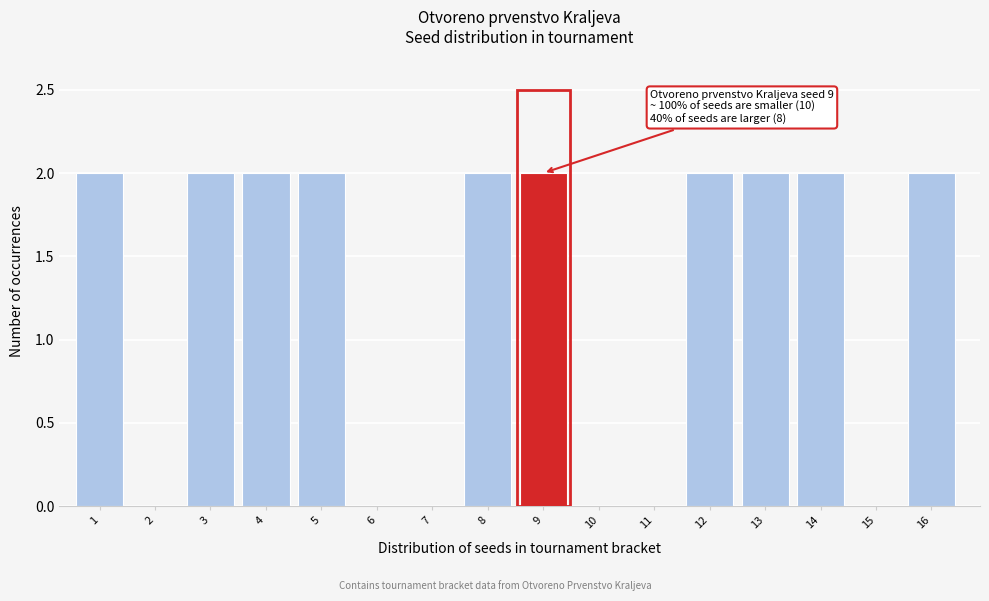

Reading left to right, extract all data points from this chart.

1=2	2=0	3=2	4=2	5=2	6=0	7=0	8=2	9=2	10=0	11=0	12=2	13=2	14=2	15=0	16=2